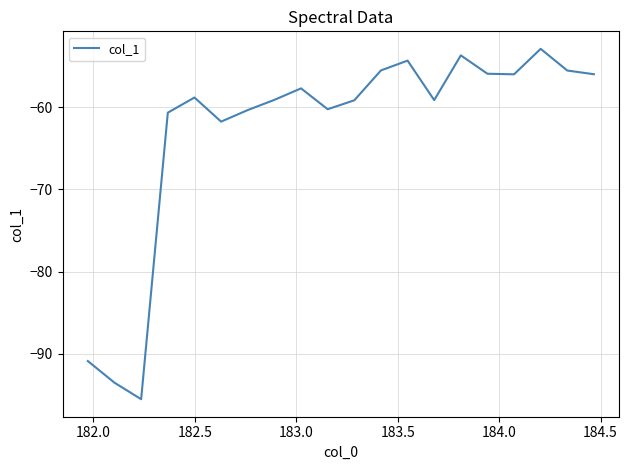

What is the smallest value displayed?

-95.5